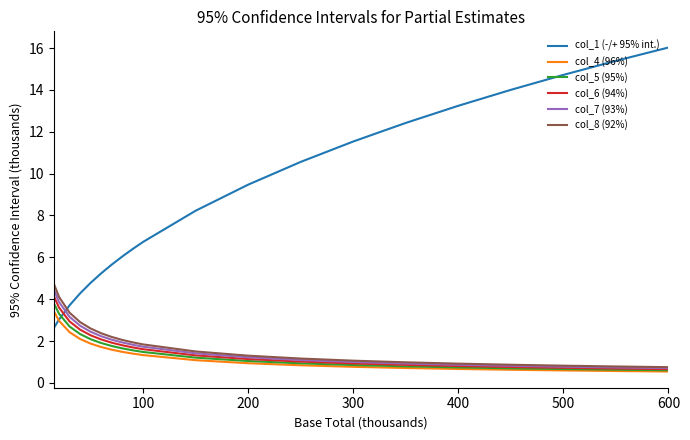

True or false: col_6 (94%) and col_1 (-/+ 95% int.) cross at least once.

True